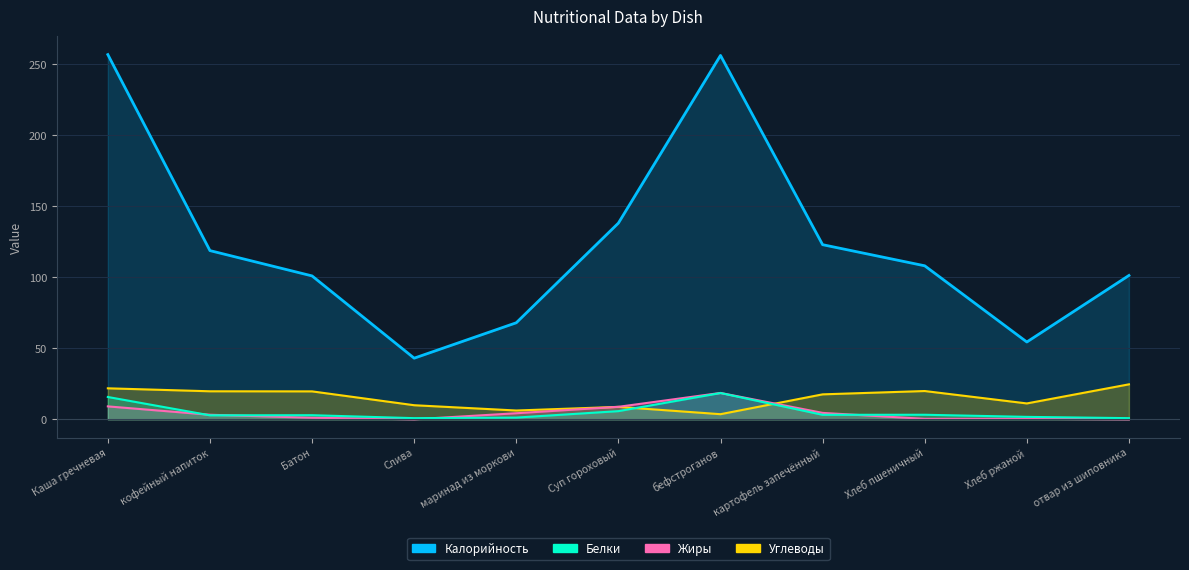

Where is Жиры nearest to the value 9?

Каша гречневая